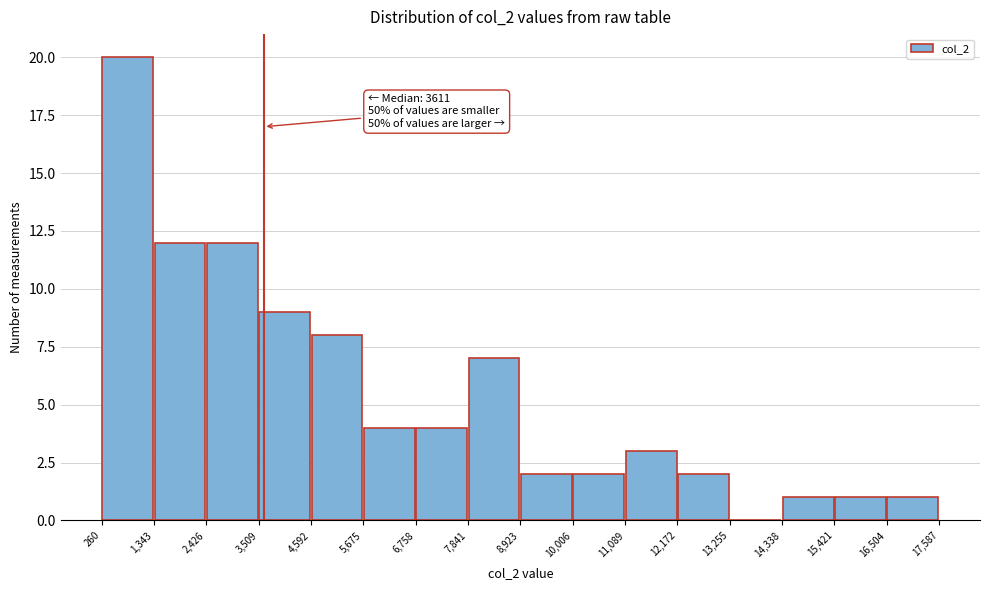

Which range on the x-axis has the tallest bar?

260 to 1,343